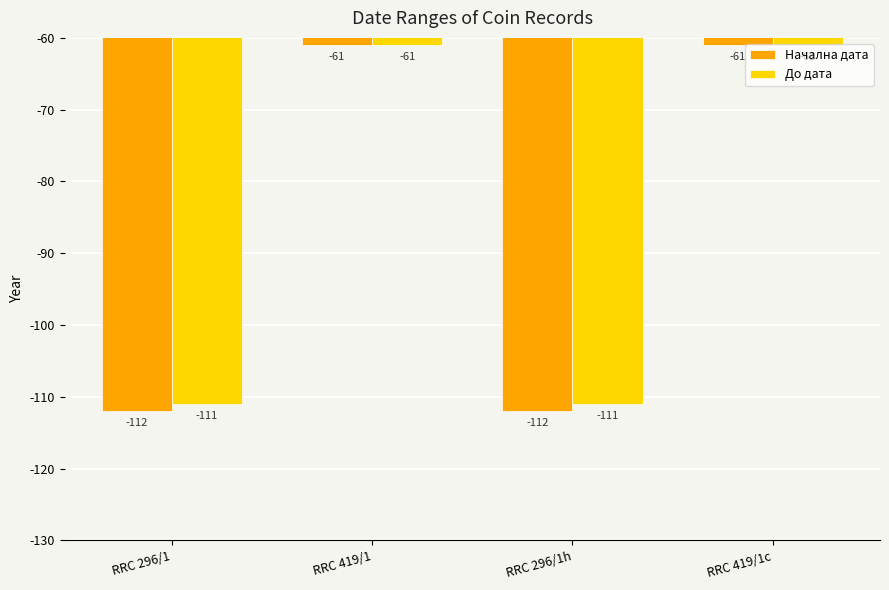

What are all the series names shown in the legend?

Начална дата, До дата